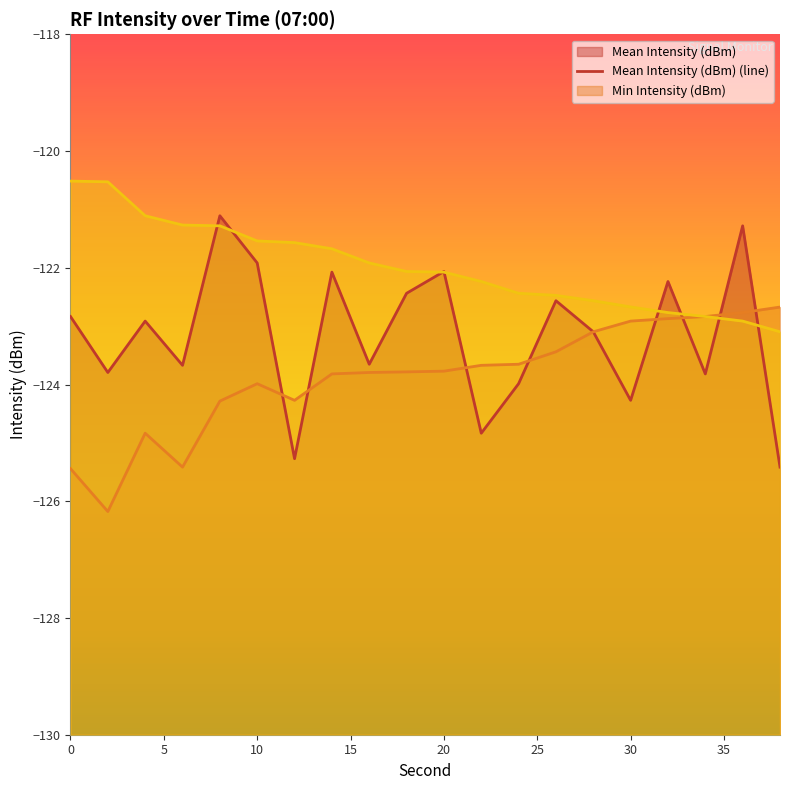

Rank the categories by Mean Intensity (dBm) value from highest to lowest.

8, 36, 10, 20, 14, 32, 18, 26, 0, 4, 28, 16, 6, 2, 34, 24, 30, 22, 12, 38